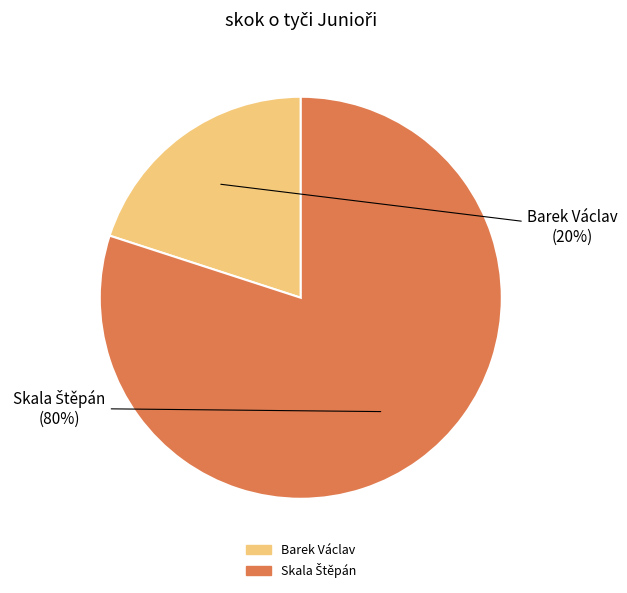

Is it true that Barek Václav is 7% of the pie?

False